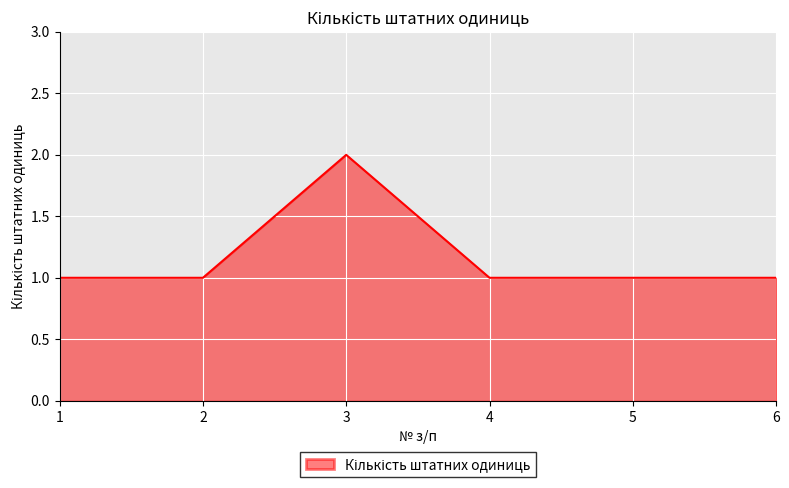

Does the chart have visible grid lines?

Yes